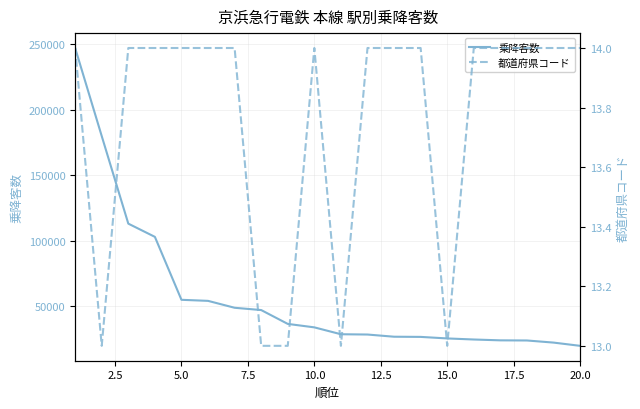

In 都道府県コード, how many points are lower than both neighbors (excluding endpoints)?

3